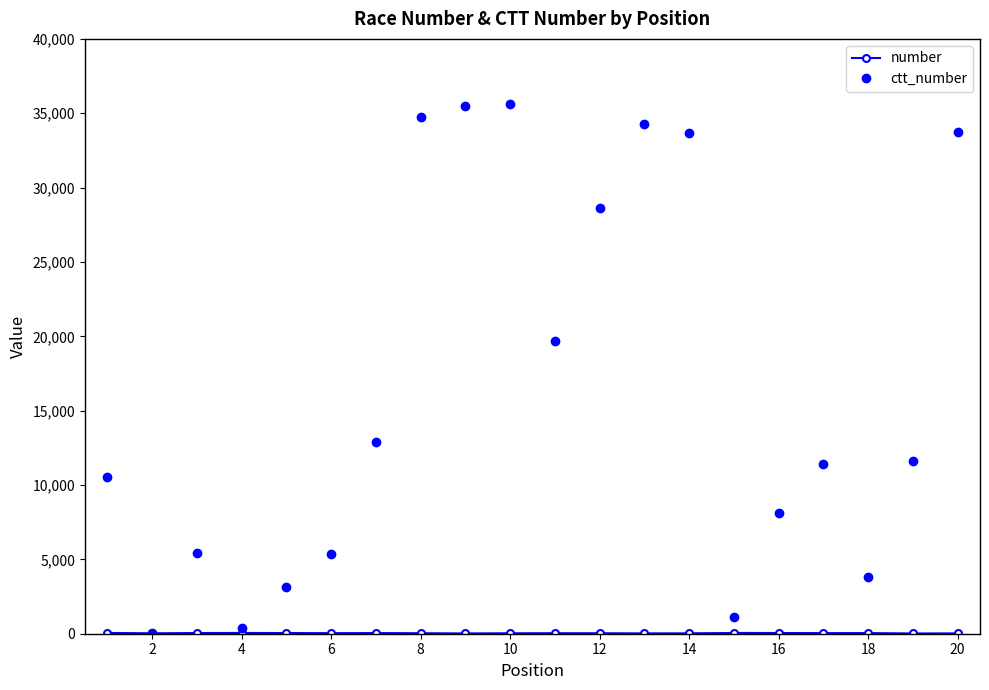

Does the chart have visible grid lines?

No